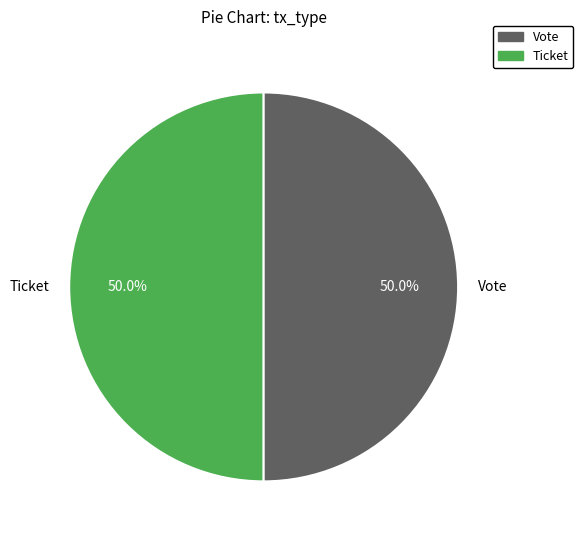

What portion of the pie excludes Vote?

50.0%